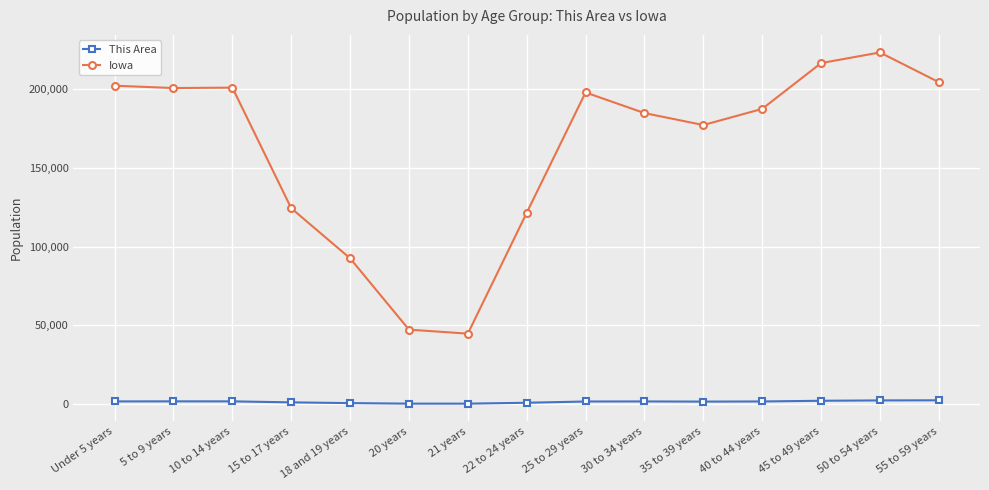

What is the maximum value shown in the chart?

223244